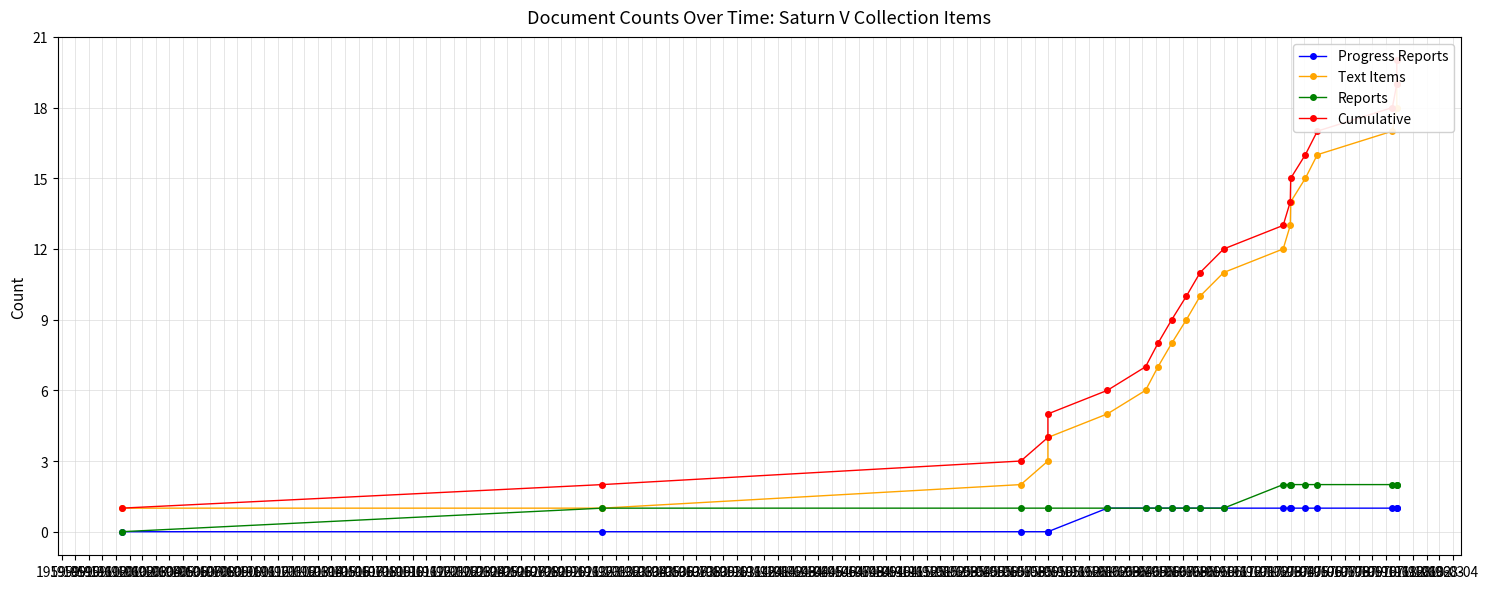

True or false: Reports and Progress Reports cross at least once.

False